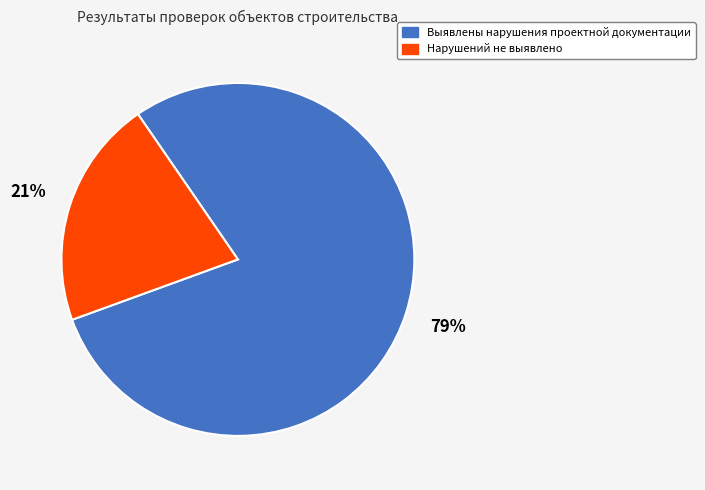

To the nearest percent, what is the difference between the largest and smallest slice percentages?

58%